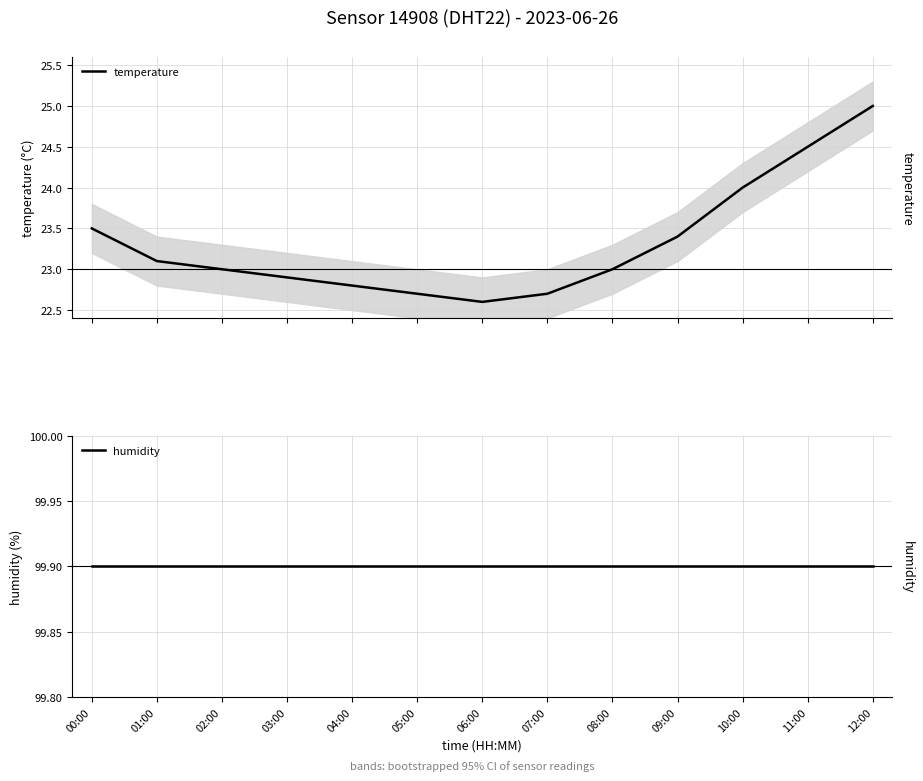

True or false: temperature and humidity intersect in this chart.

False